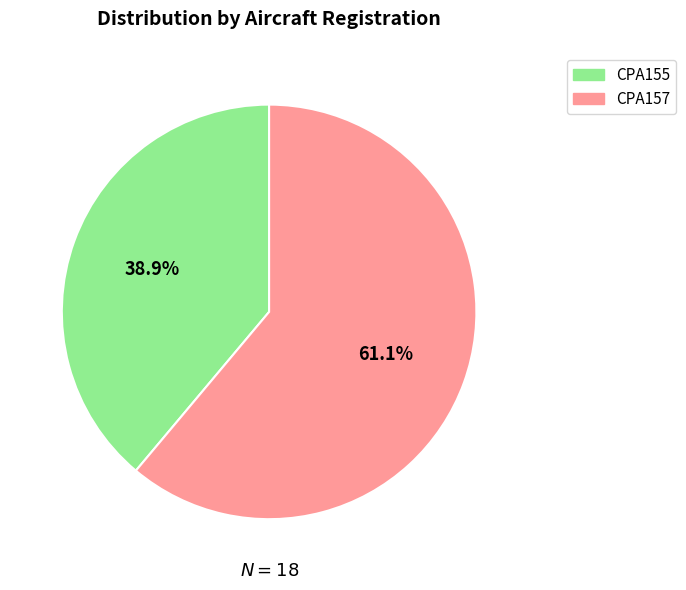

Which category accounts for the majority?

CPA157